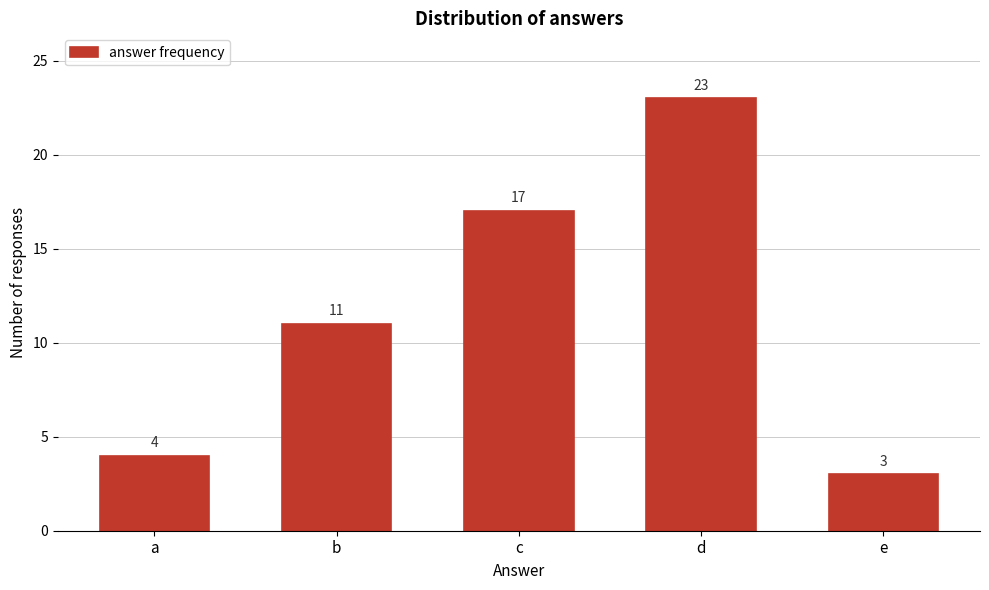

Reading right to left, transcribe all the data shown in this chart.

e=3	d=23	c=17	b=11	a=4